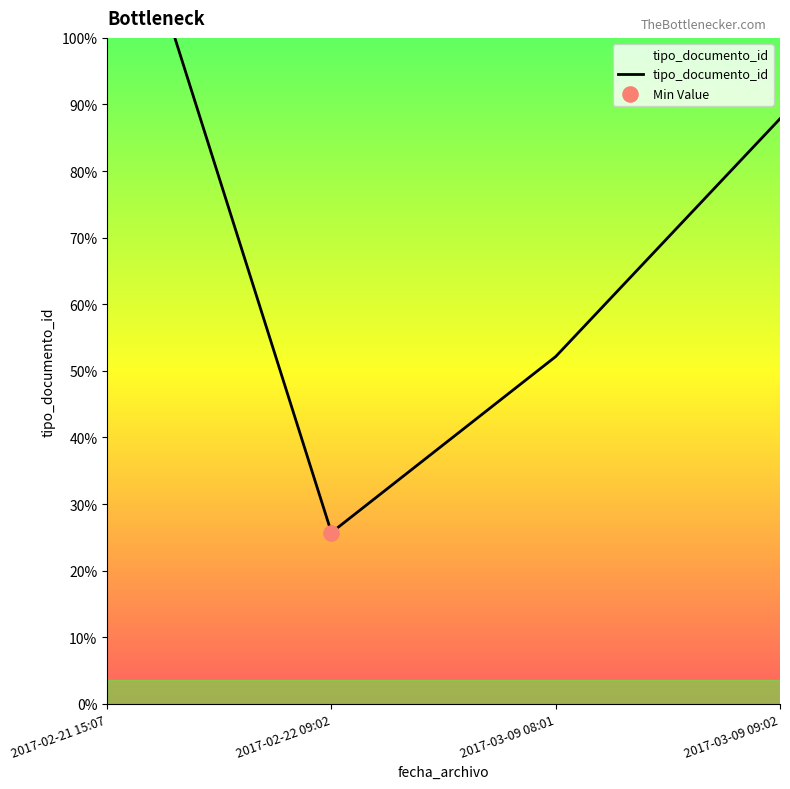

What is the ratio of the value at 2017-02-21 15:07 to the value at 2017-03-09 09:02?

1.5